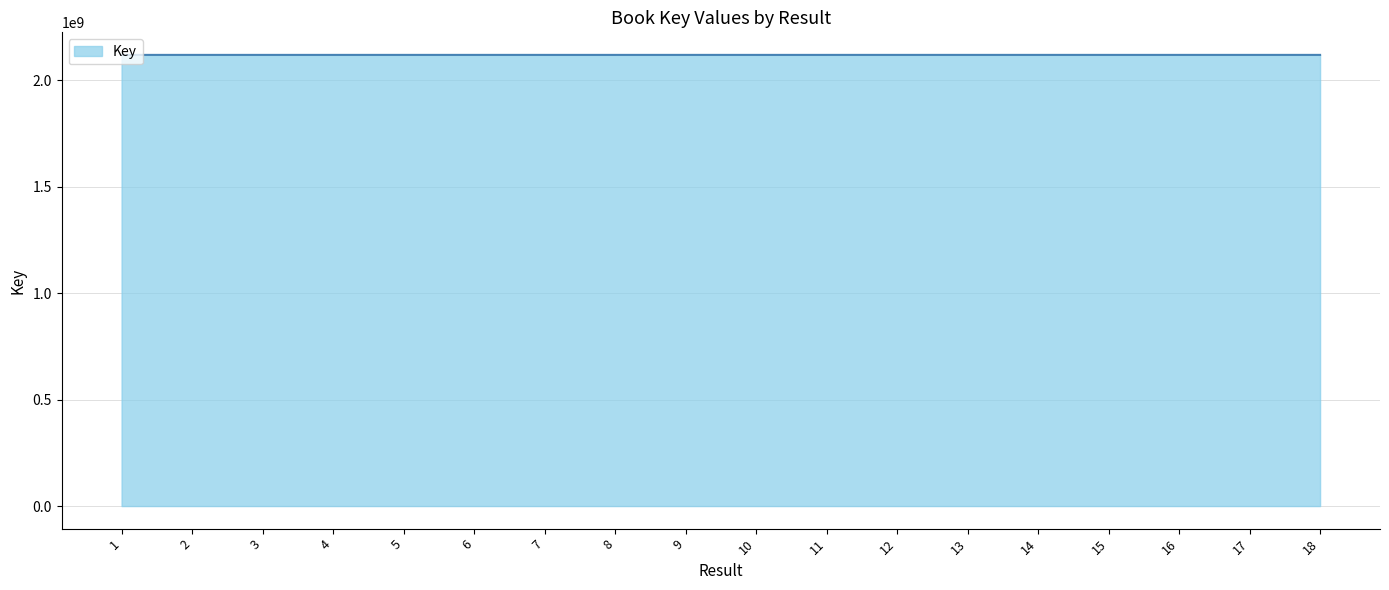

Count the number of data series in this chart.

1